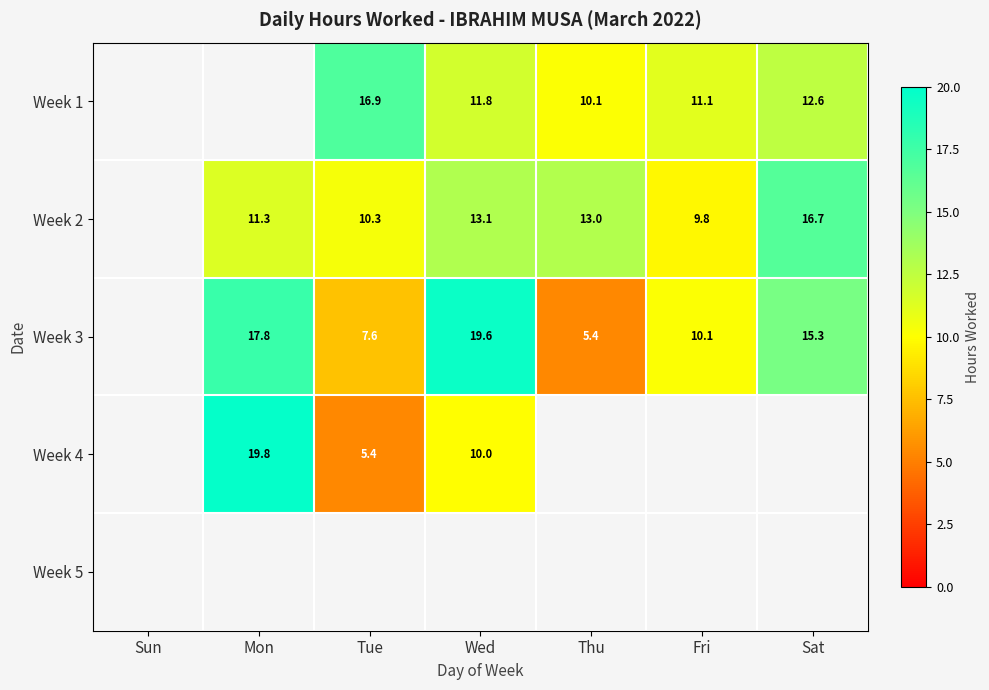

Is the value of Week 2 at Sat greater than the value of Week 4 at Wed?

Yes